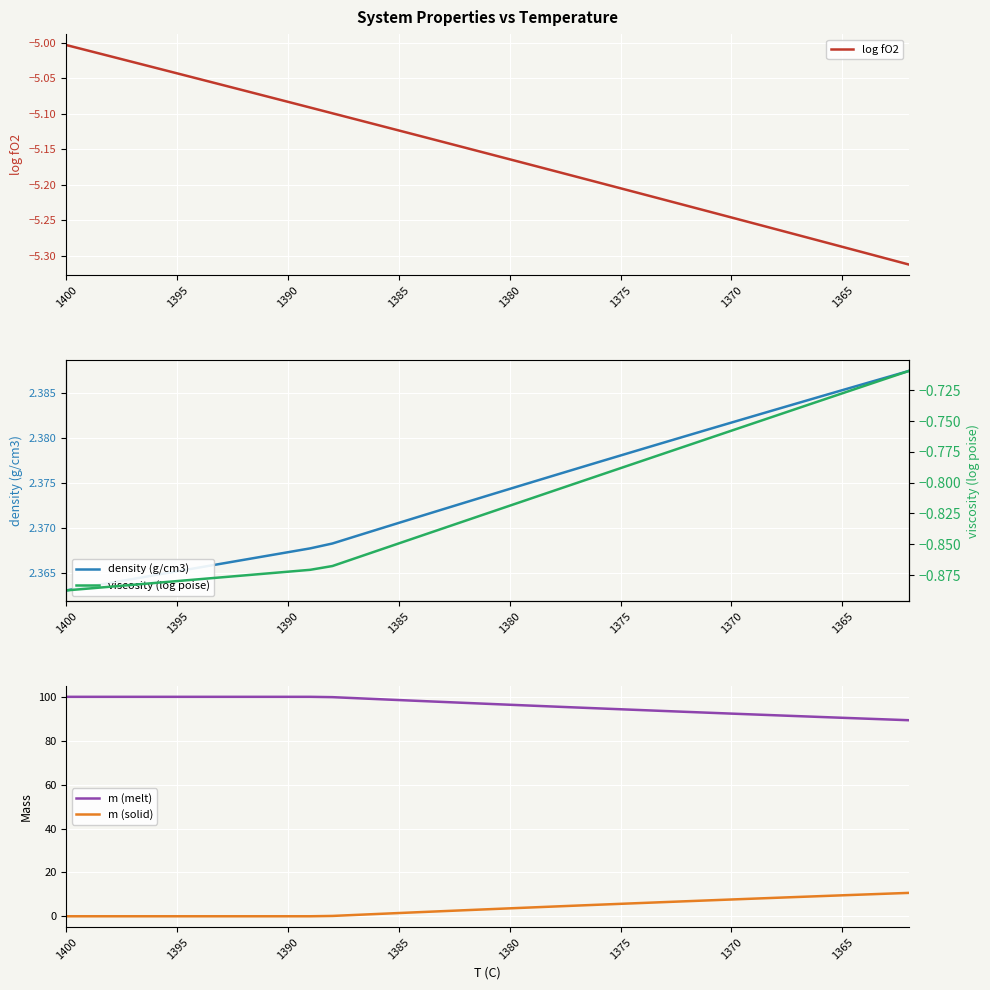

True or false: m (melt) and viscosity (log poise) cross at least once.

False